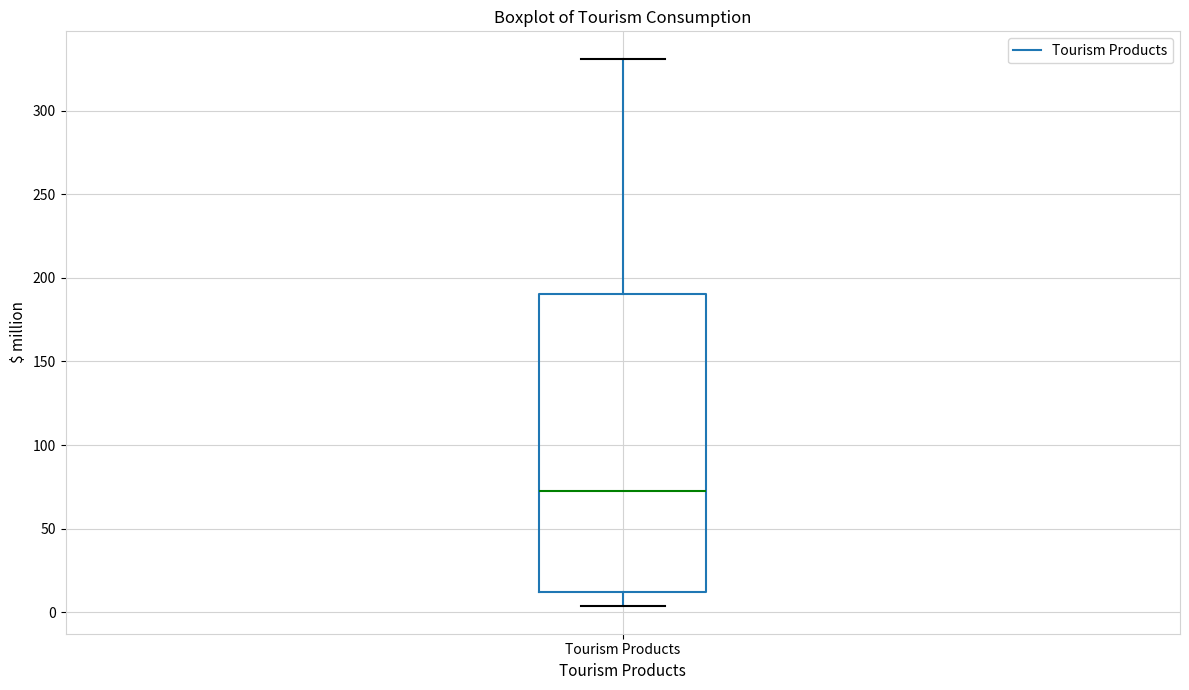

Transcribe this box plot: give where the median line is, the range the box spans, and where the two whiskers end, as read against the y-axis. The values are not printed on the chart, so give them approximately, as read against the axis.

median 70, box 10 to 190, whiskers 5 to 330